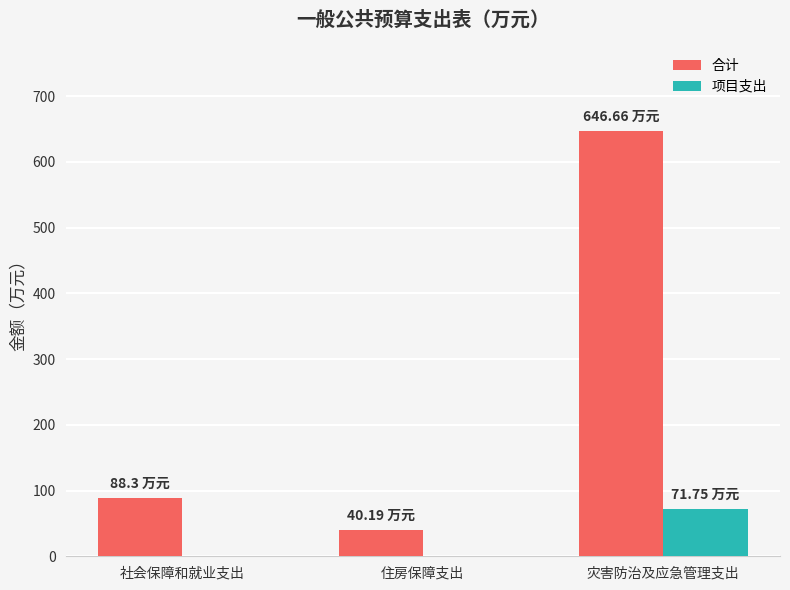

Reading right to left, list all the values displayed in this chart.

合计: 646.7	40.2	88.3
项目支出: 71.8	0.0	0.0